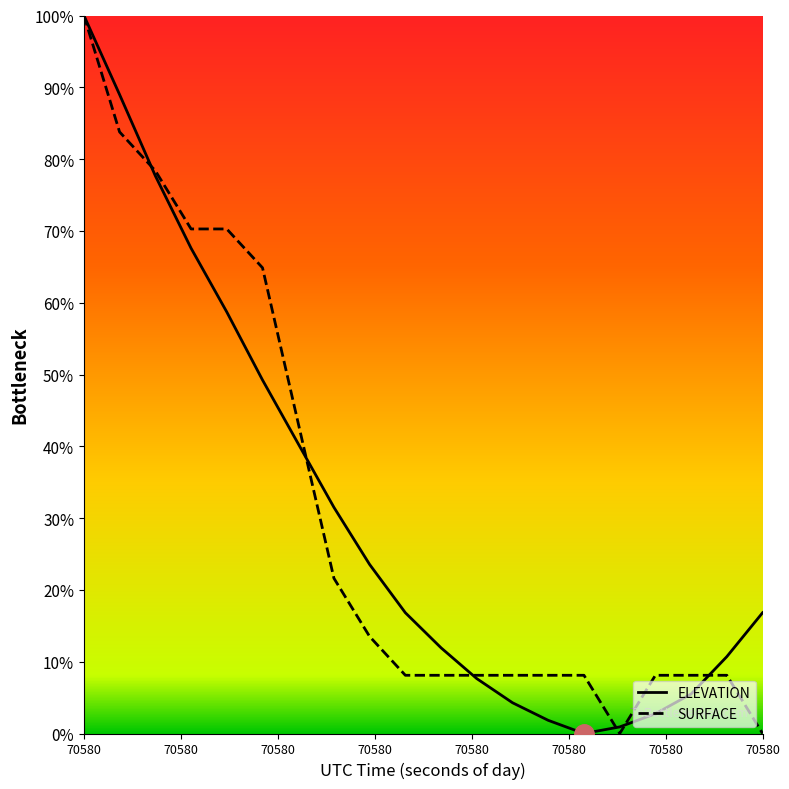

Which series has the widest spread of values?

ELEVATION